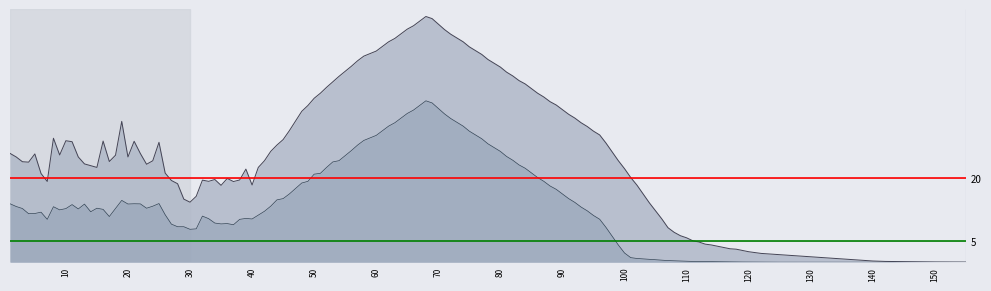

What is the value of the P1 threshold (20) point at the 2nd from the left?

20